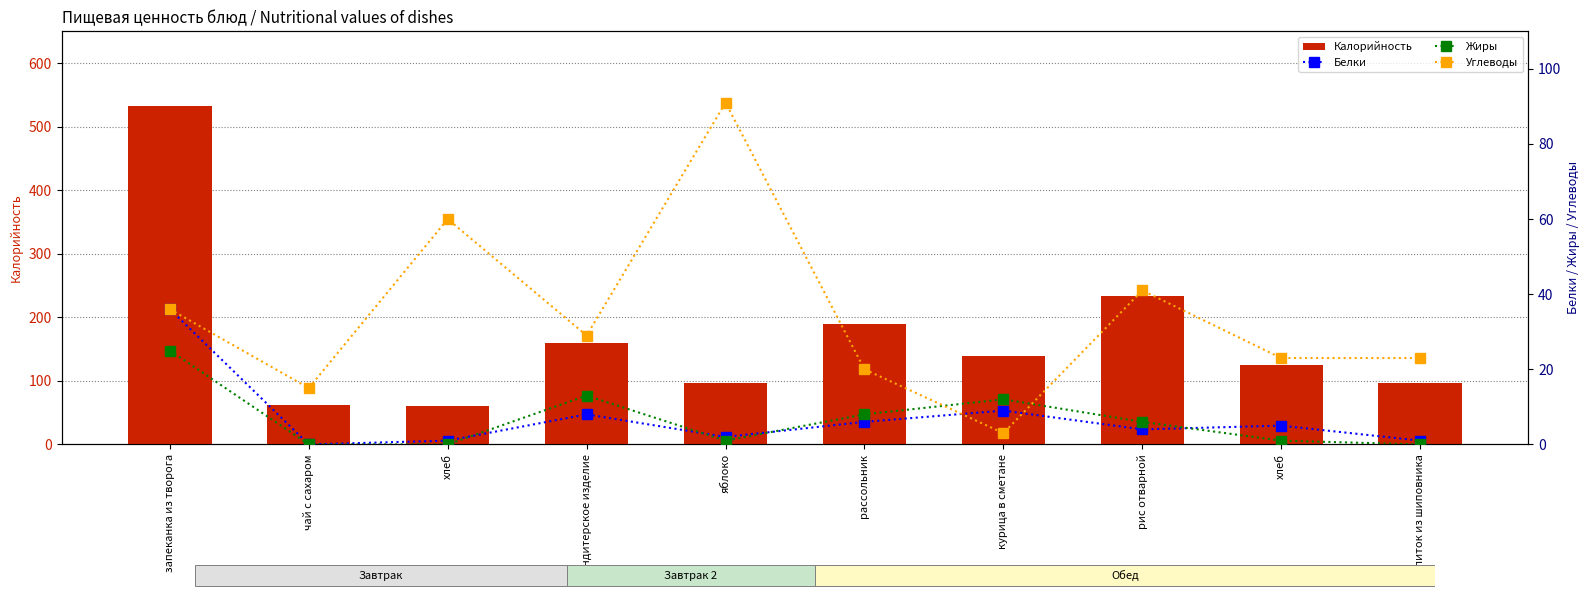

Between напиток из шиповника and курица в сметане, which is larger?

курица в сметане